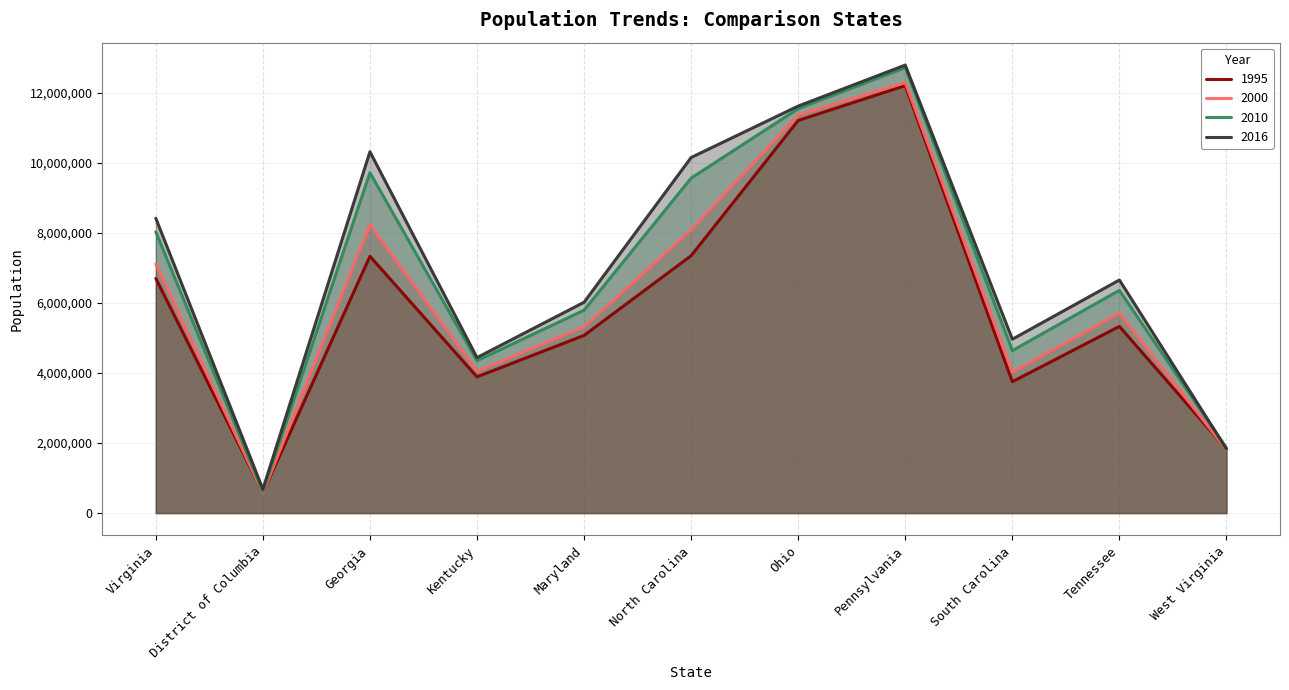

Which category has the highest value in the 2016 series?

Pennsylvania